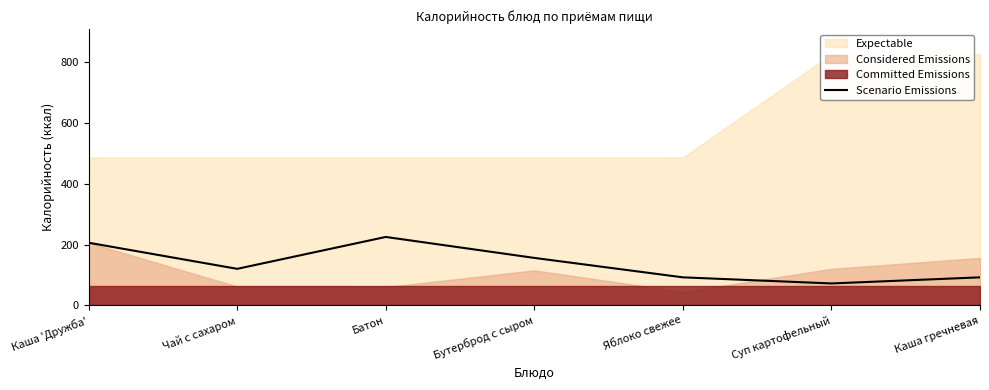

Rank the categories by value from lowest to highest.

Суп картофельный, Яблоко свежее, Каша гречневая, Чай с сахаром, Бутерброд с сыром, Каша 'Дружба', Батон